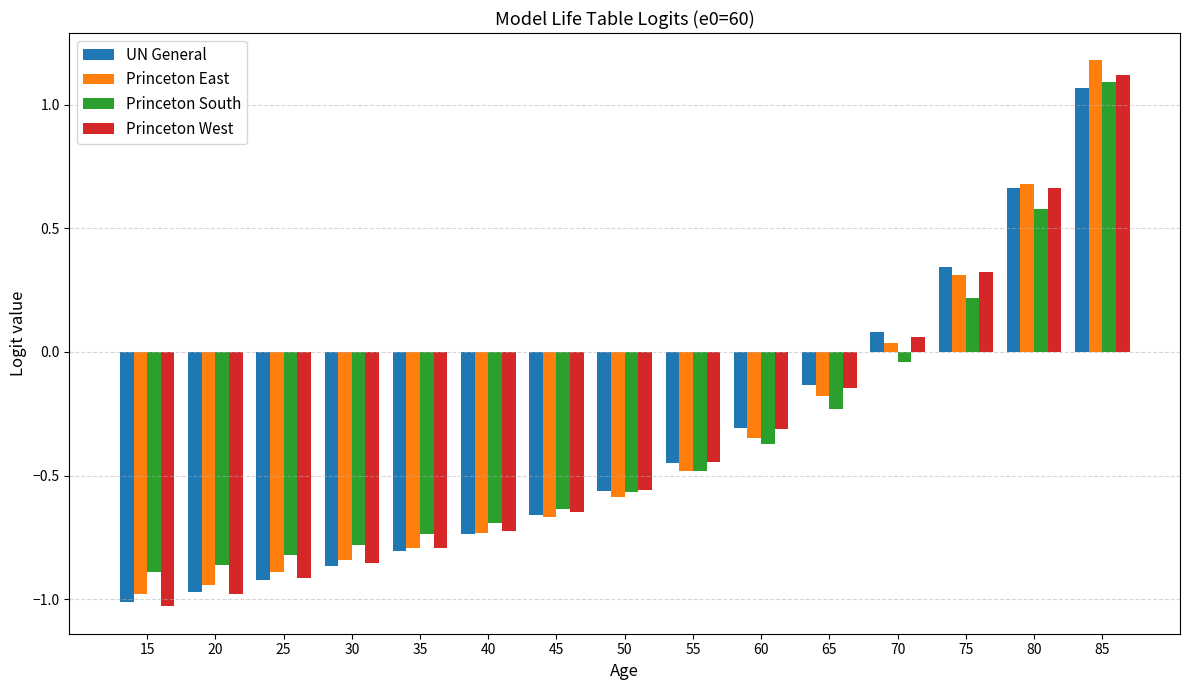

Is it true that Princeton East equals -1.4 at 25?

False